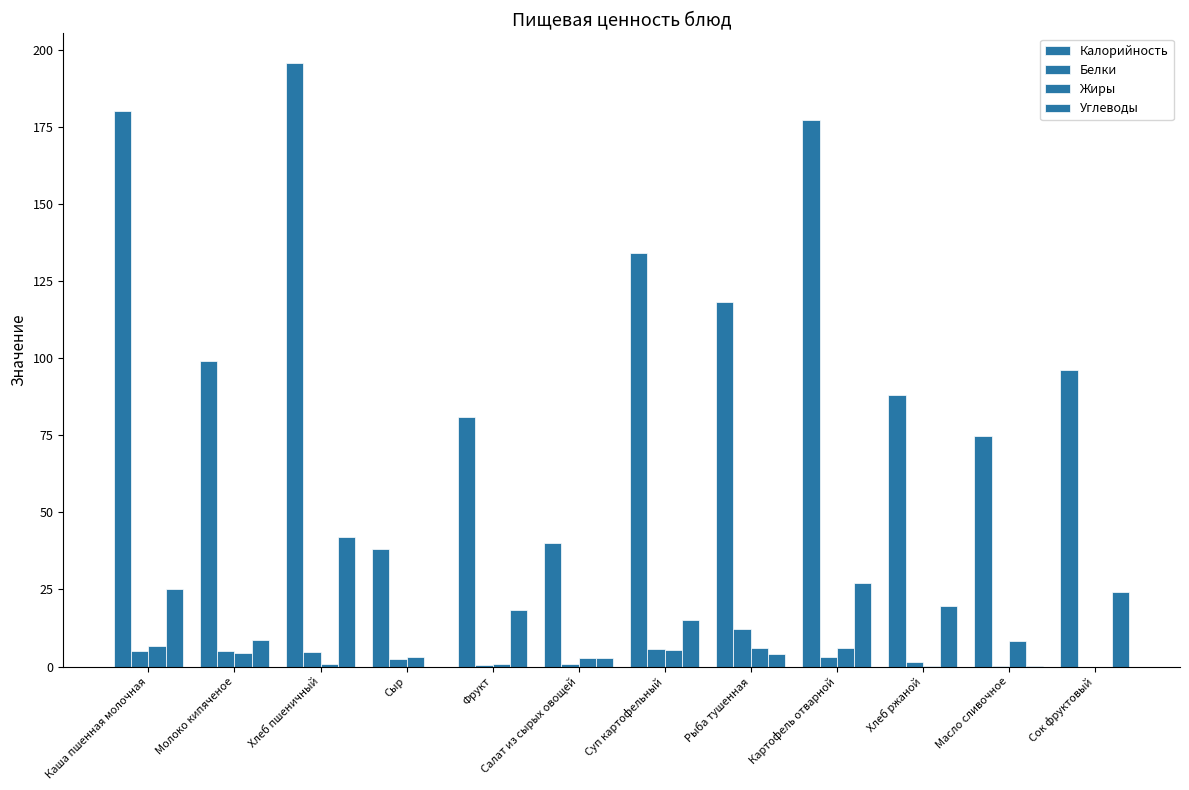

Which series changed the most between Каша пшенная молочная and Масло сливочное?

Калорийность